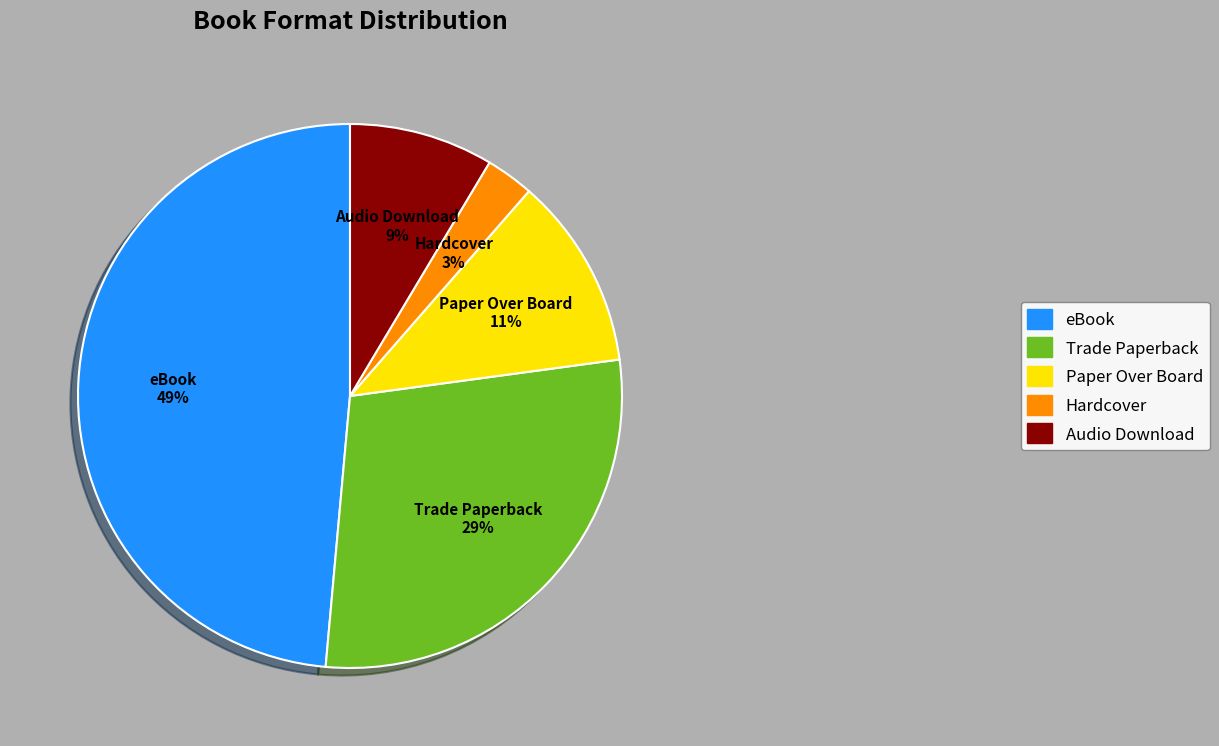

What is the ratio of the value at Hardcover to the value at Audio Download?

0.3